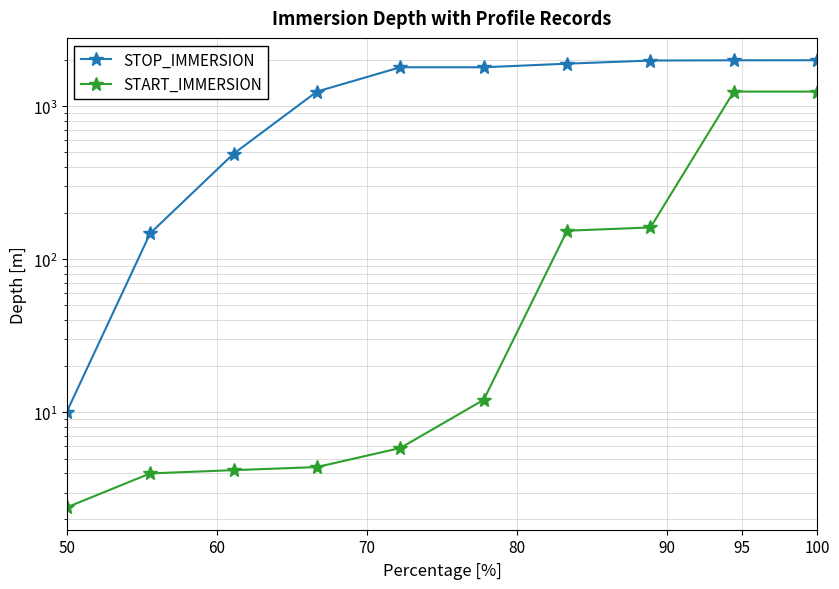

How many data points in STOP_IMMERSION are above 1799?

6